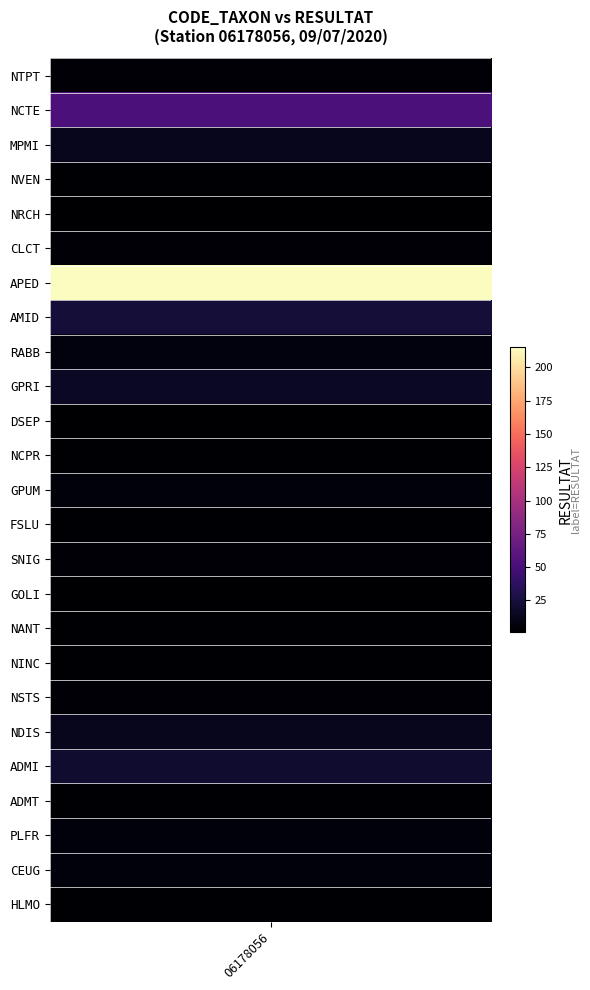

How many data points are less than 4?

11